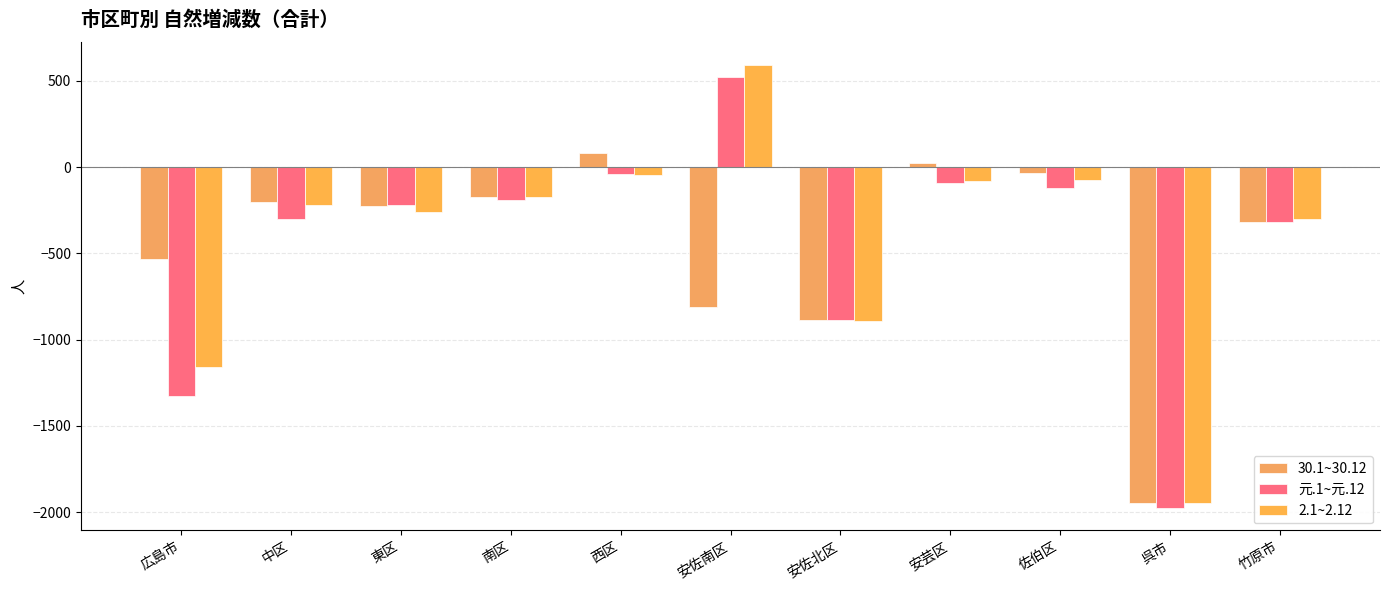

Between 南区 and 佐伯区, which series saw the biggest shift?

30.1~30.12